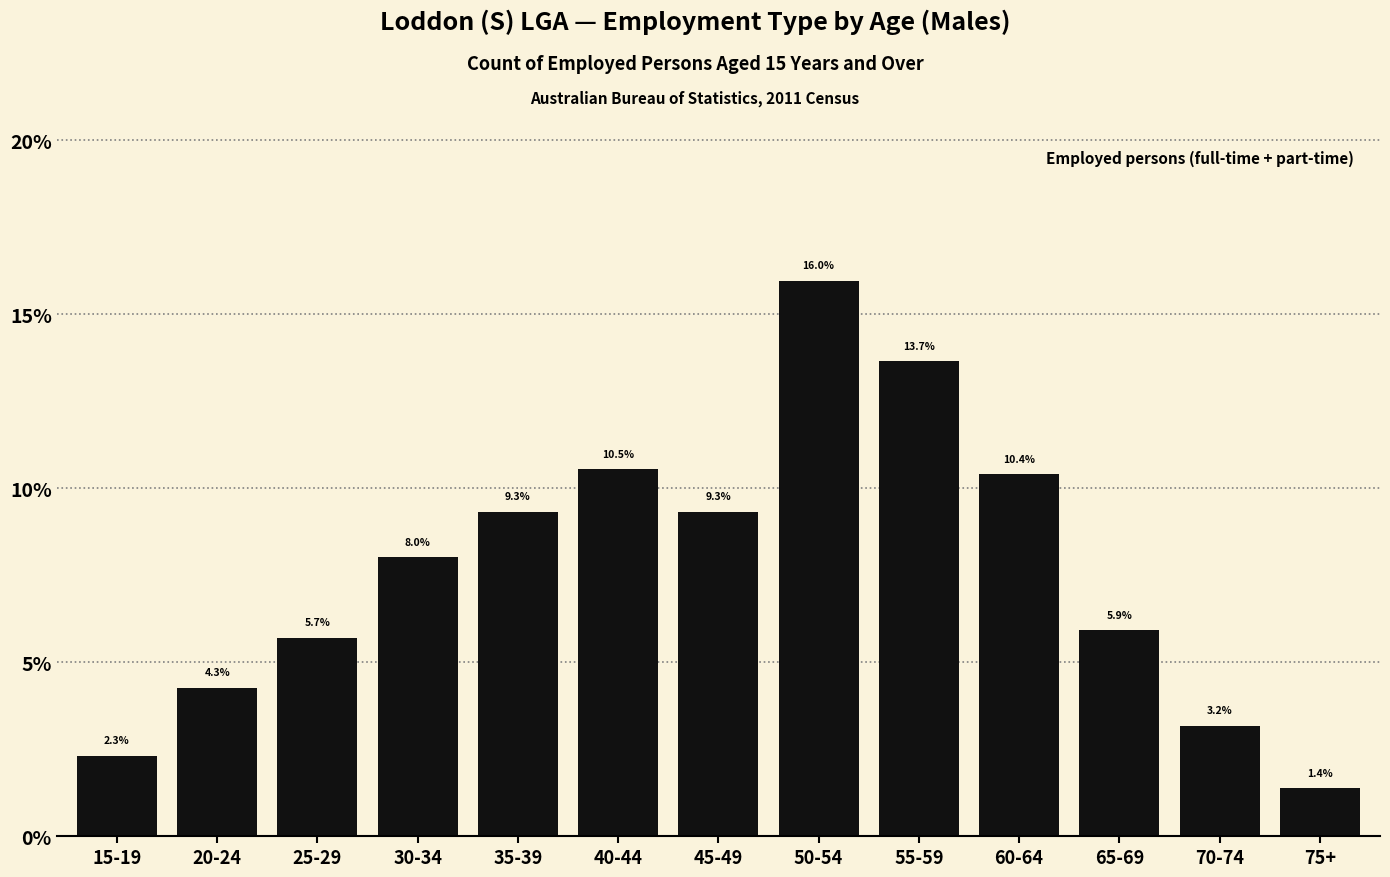

Reading left to right, list all the values displayed in this chart.

15-19=2.3	20-24=4.3	25-29=5.7	30-34=8.0	35-39=9.3	40-44=10.5	45-49=9.3	50-54=16.0	55-59=13.7	60-64=10.4	65-69=5.9	70-74=3.2	75+=1.4